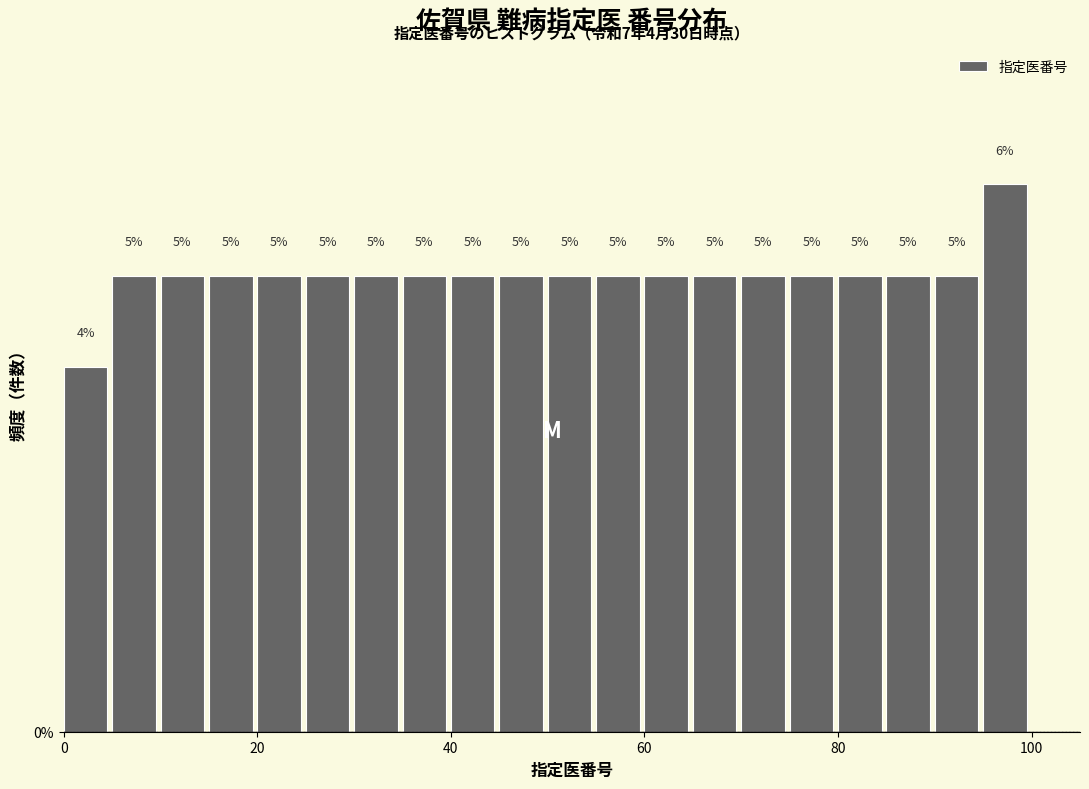

Around what value on the x-axis is the tallest bar? Give the approximate position of its centre, as read against the axis.

98